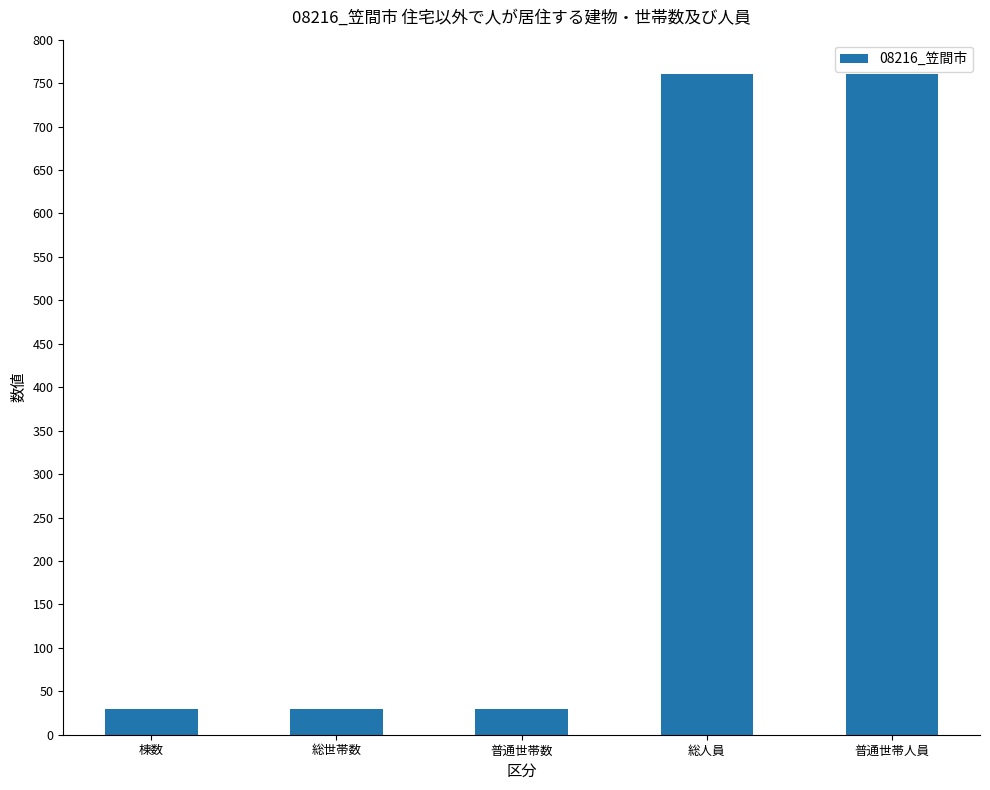

Which has a higher value, 総人員 or 普通世帯数?

総人員